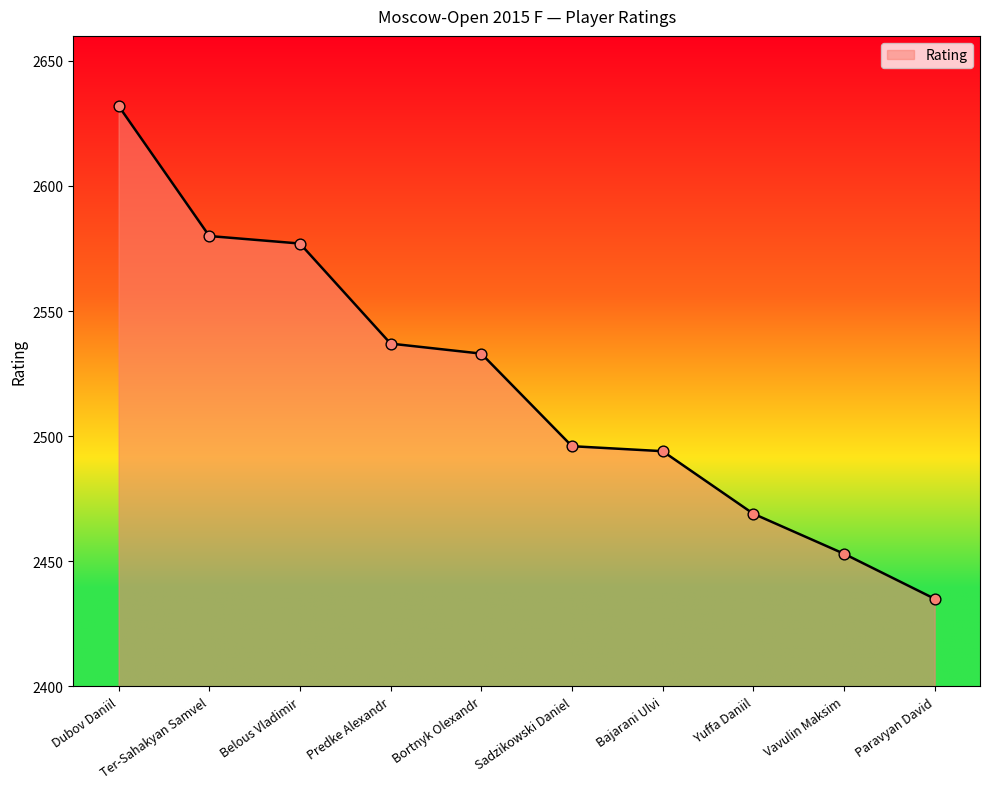

Between Belous Vladimir and Sadzikowski Daniel, which is larger?

Belous Vladimir